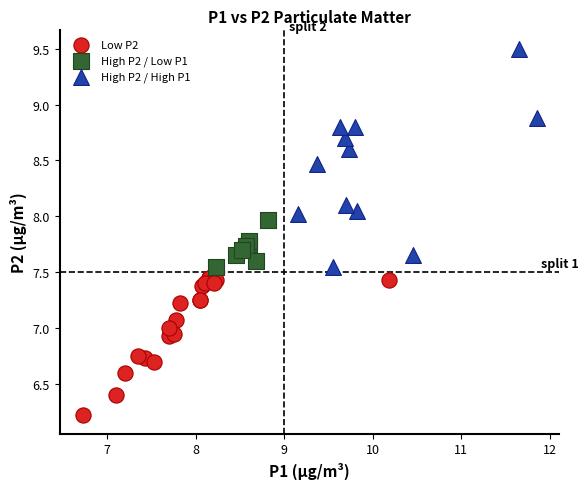

Which series reaches the maximum Y coordinate?

High P2 / High P1